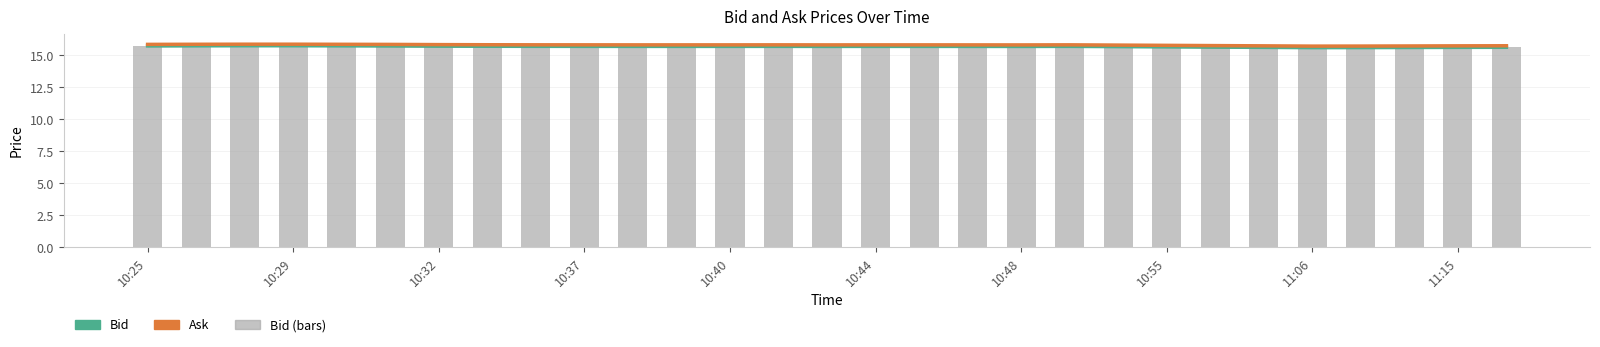

What is the total value across all series at 19?

47.2